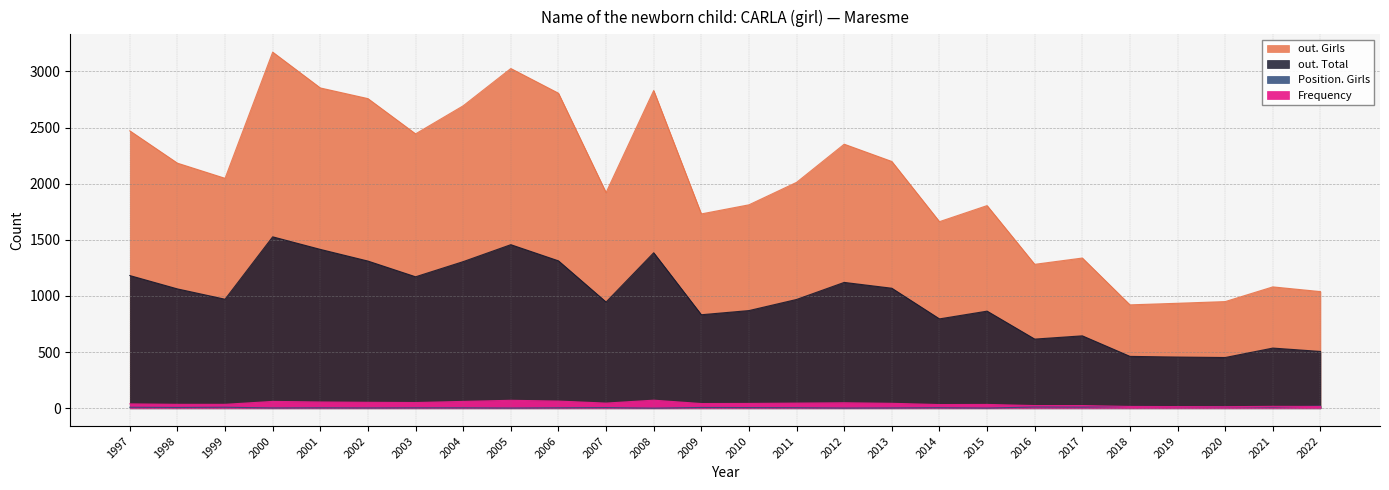

What is the difference between the maximum and minimum values in the out. Total series?

1075